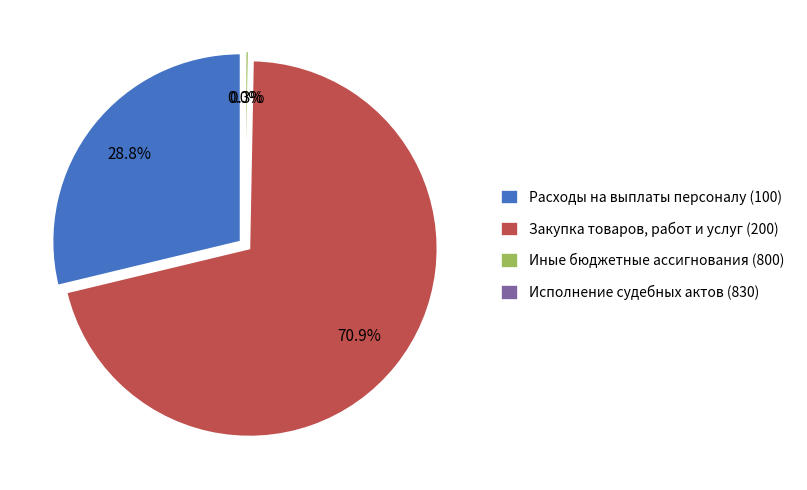

To the nearest percent, what is the difference between the largest and smallest slice percentages?

71%